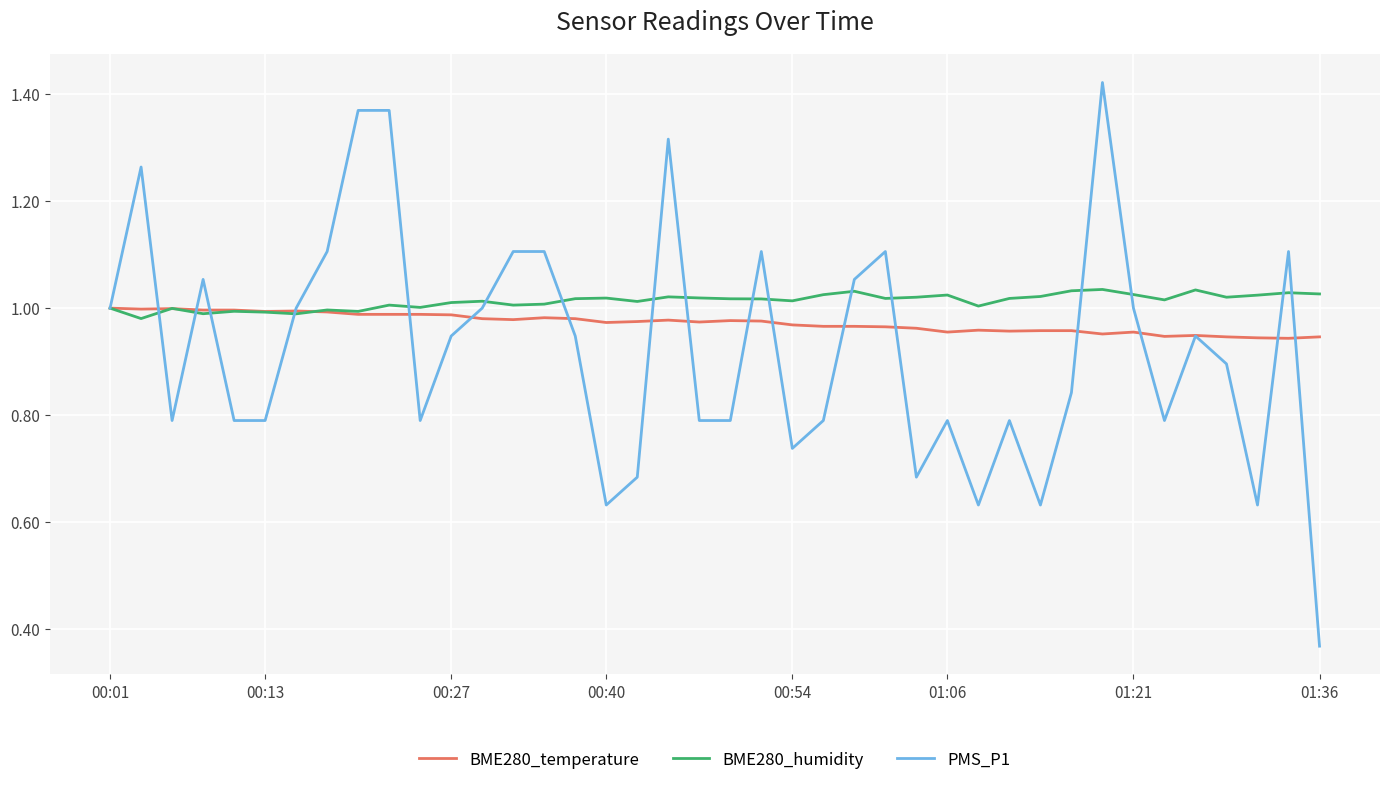

Which series has the largest range (max minus min)?

PMS_P1